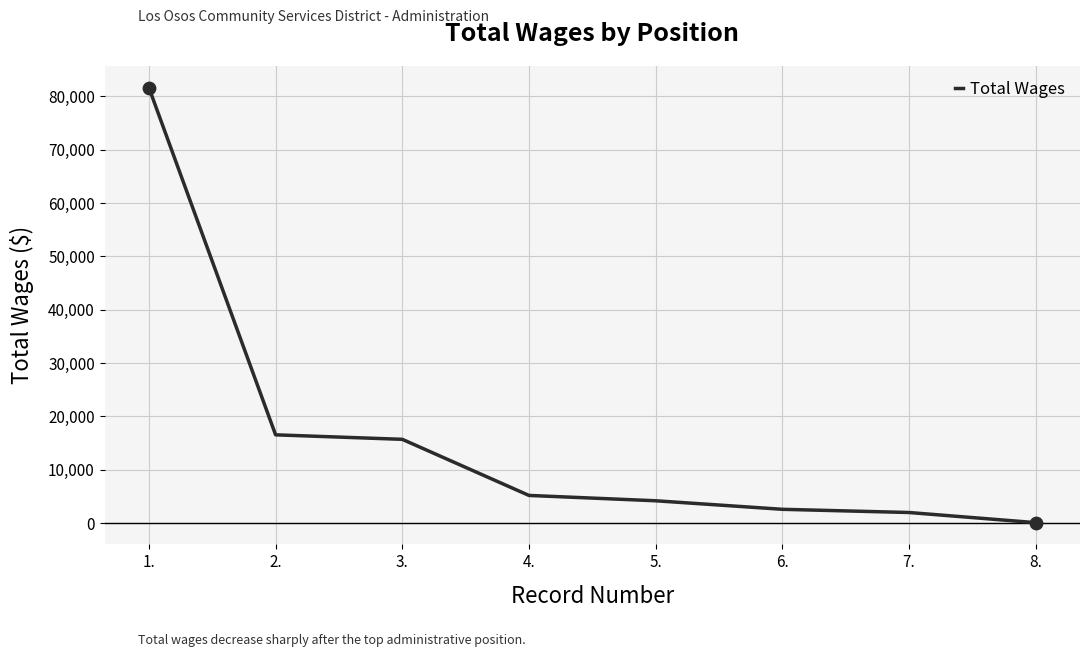

What is the change in value from 7. to 8.?

-1900